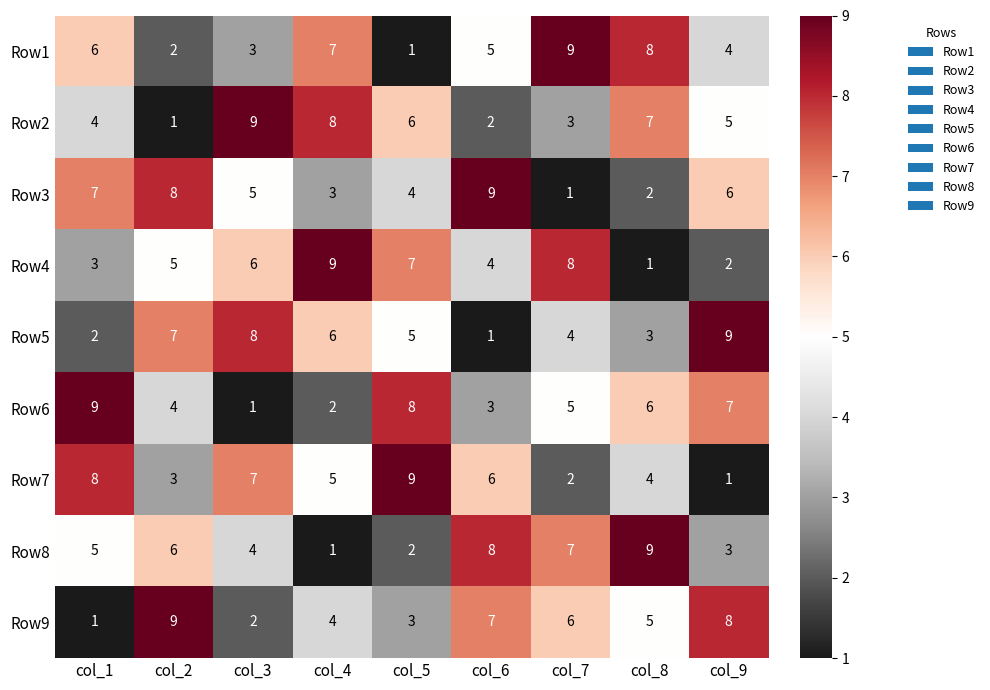

What is the greatest value displayed?

9